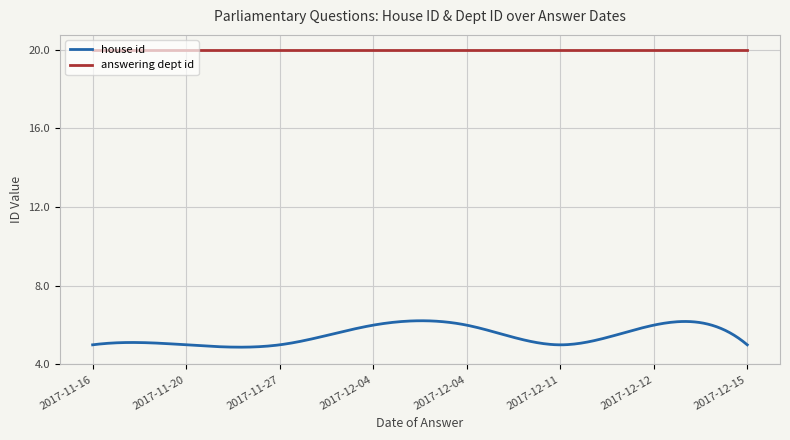

Which series has the largest total across all categories?

answering dept id